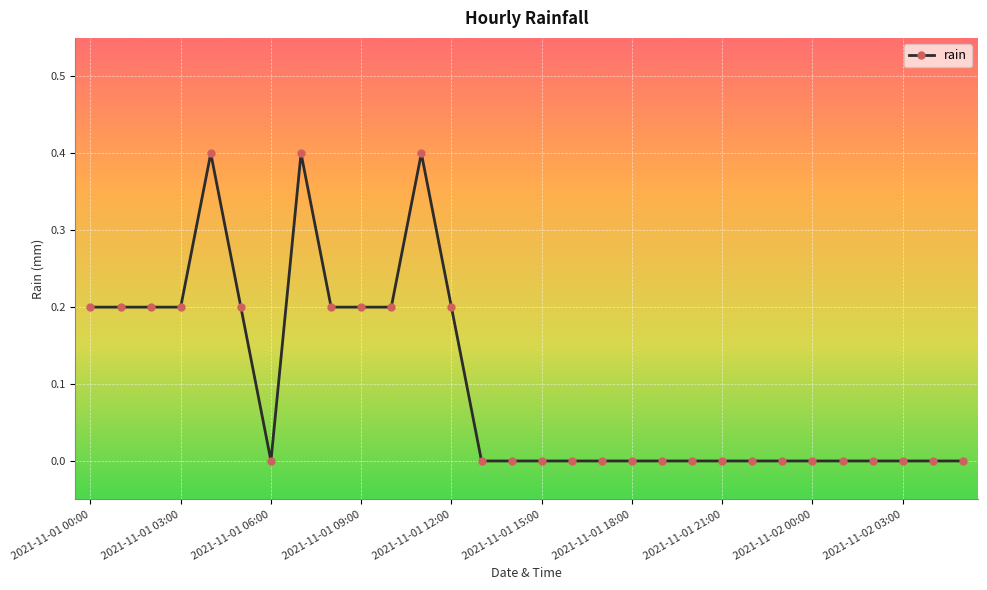

What is the value of the 6th point from the left?

0.2